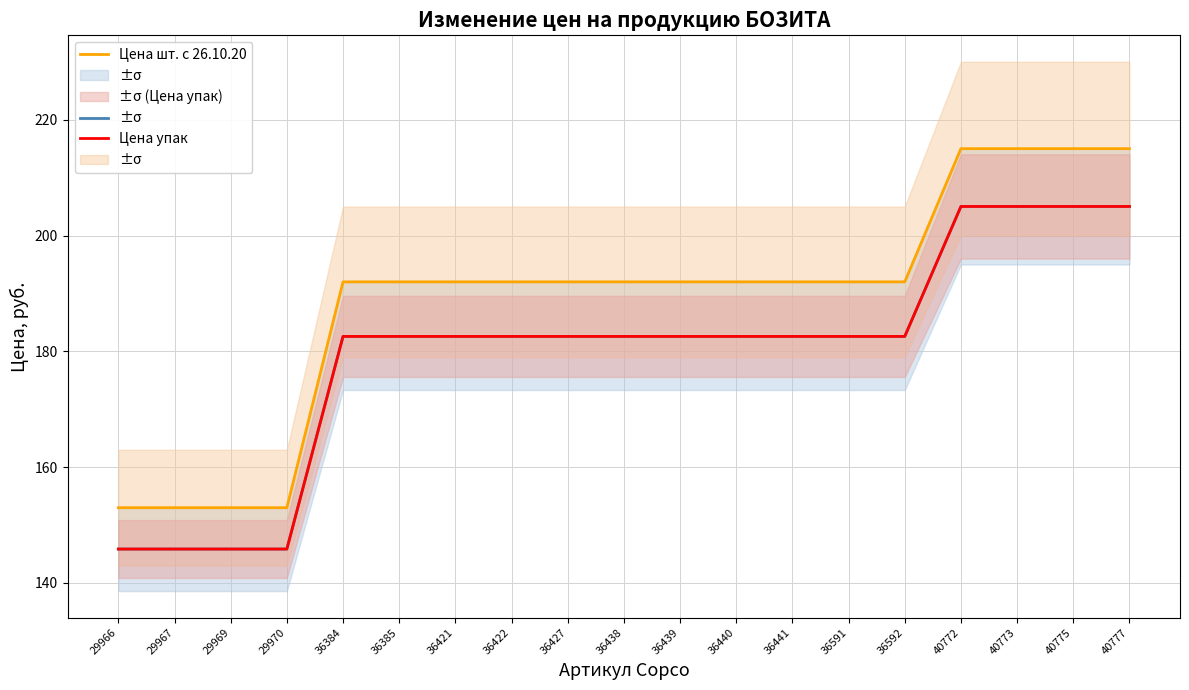

Which series has the largest total across all categories?

Цена шт. с 26.10.20